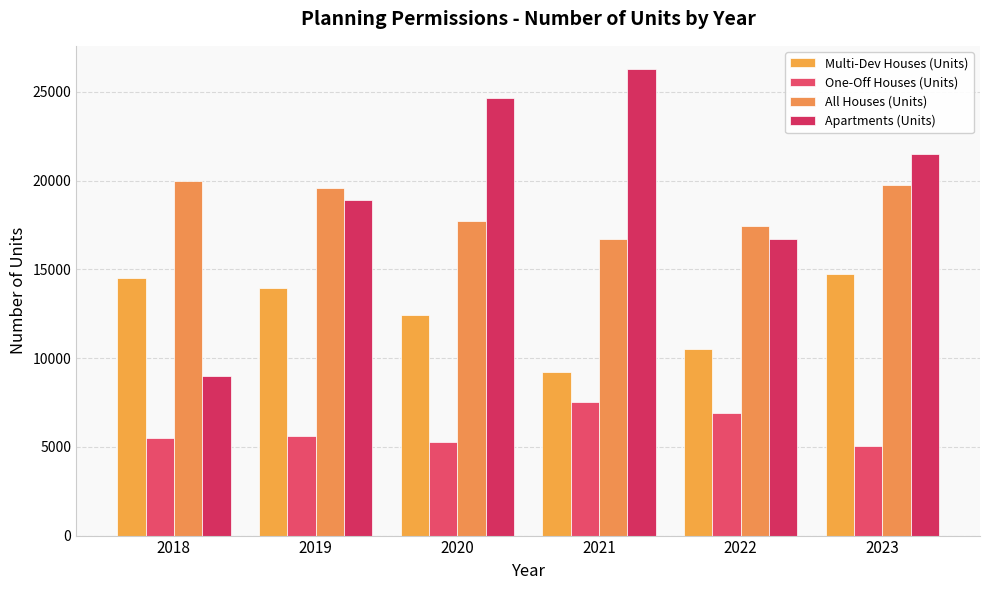

Does the chart contain any negative values?

No